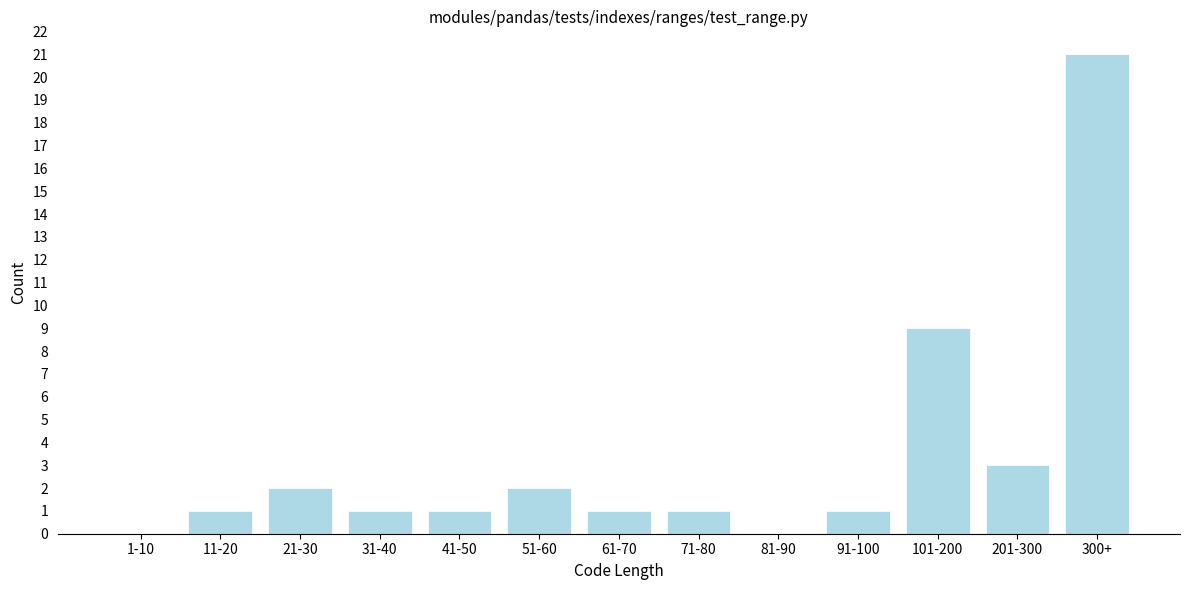

Reading right to left, list all the values displayed in this chart.

300+=21	201-300=3	101-200=9	91-100=1	81-90=0	71-80=1	61-70=1	51-60=2	41-50=1	31-40=1	21-30=2	11-20=1	1-10=0